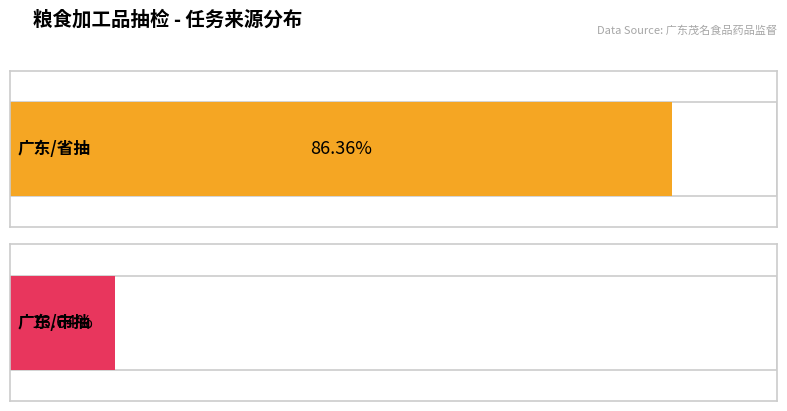

Are the bars horizontal?

Yes